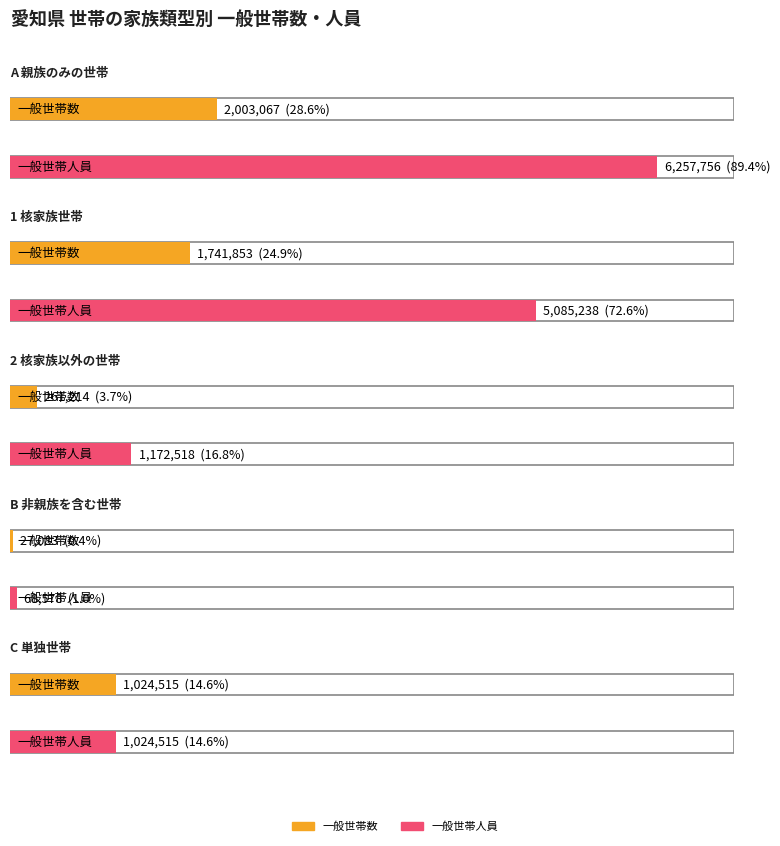

Which series changed the most between 1 and 3?

一般世帯人員